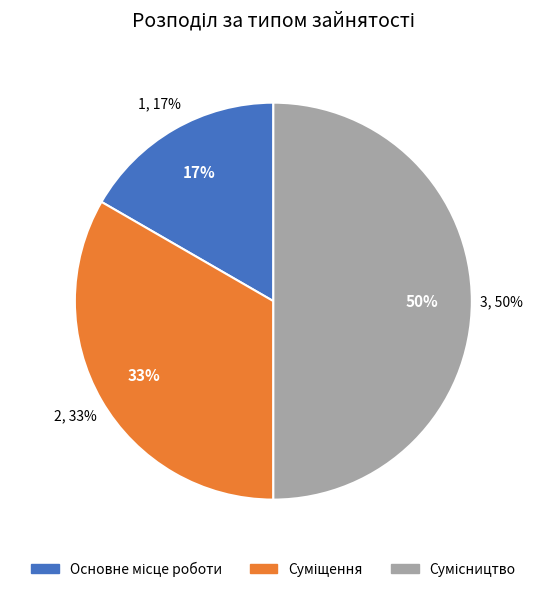

What percentage do Суміщення and Основне місце роботи together represent?

50.0%